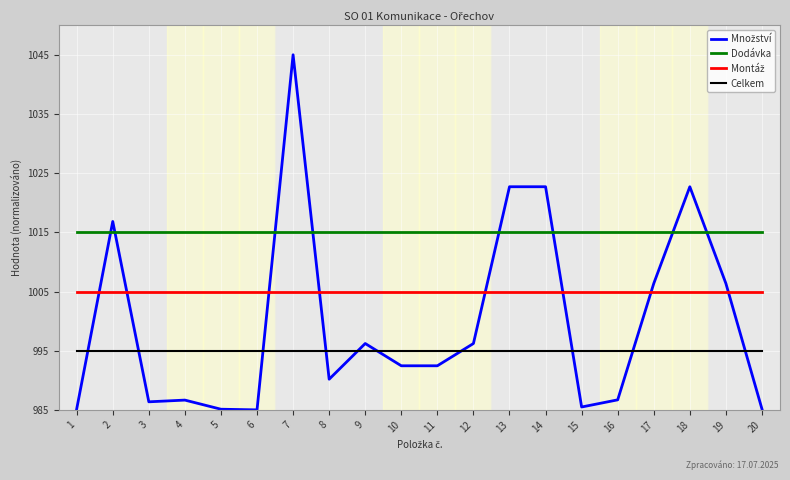

True or false: Celkem and Dodávka cross at least once.

False